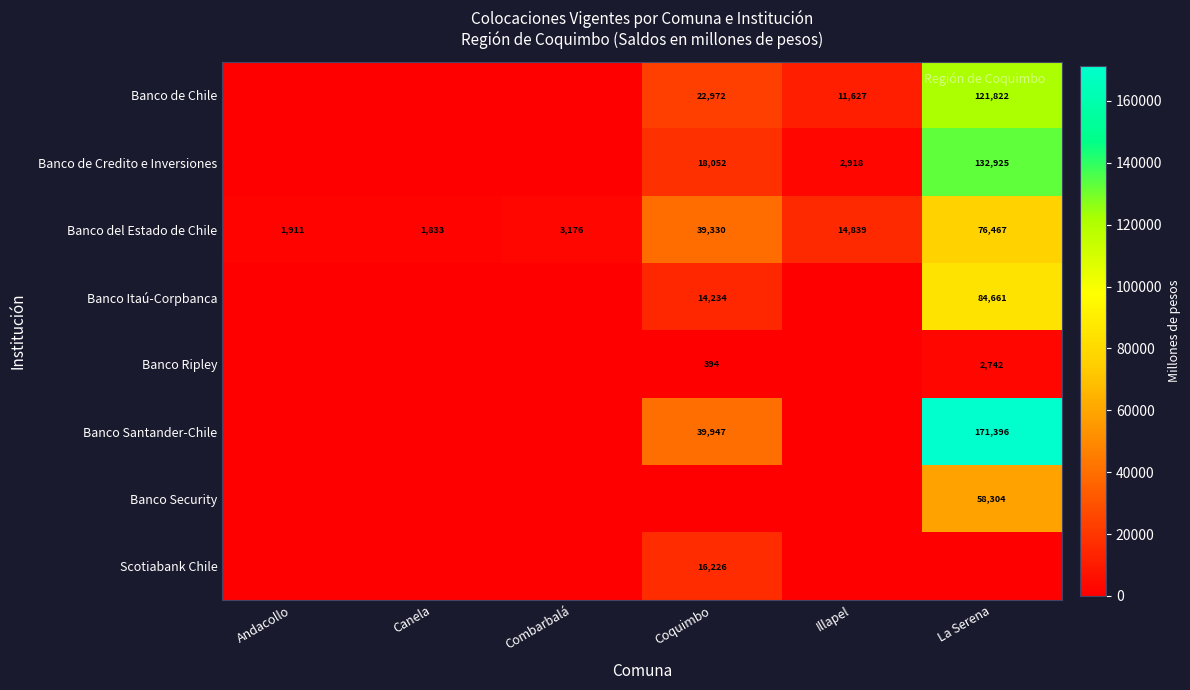

The value of Banco de Credito e Inversiones at Coquimbo is 27238.9. True or false?

False